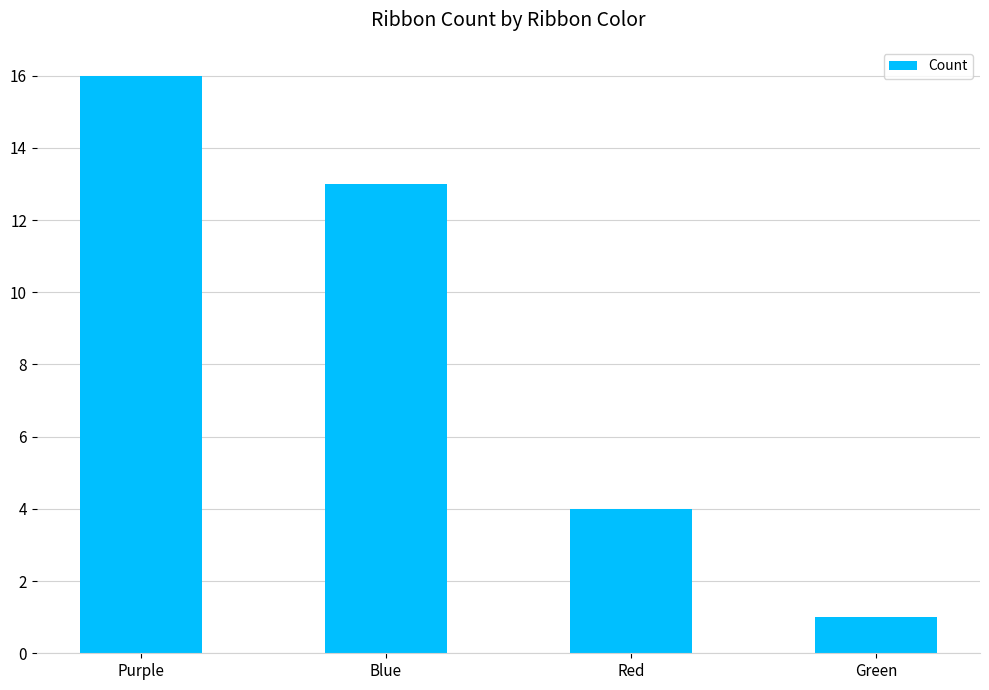

What is the label of the 2nd bar from the left?

Blue